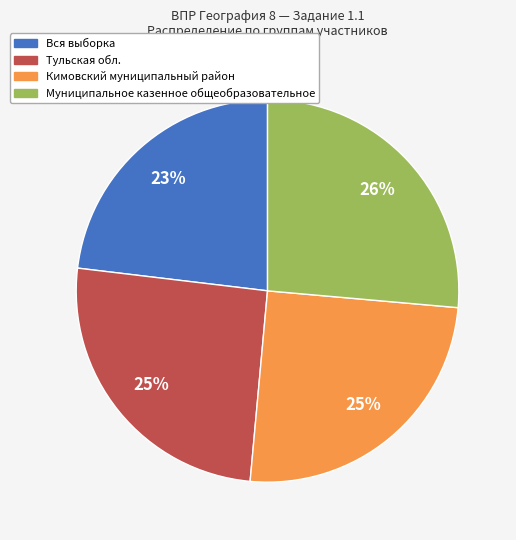

How many segments does this pie chart have?

4